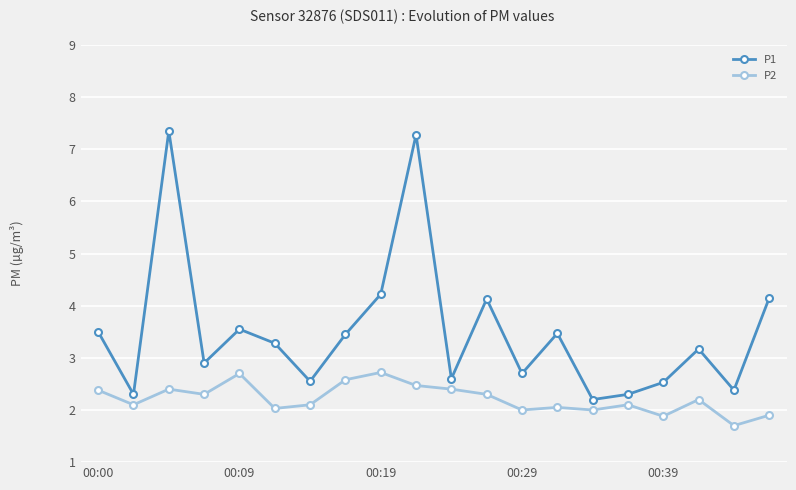

At how many categories does at least one series exceed 1?

20